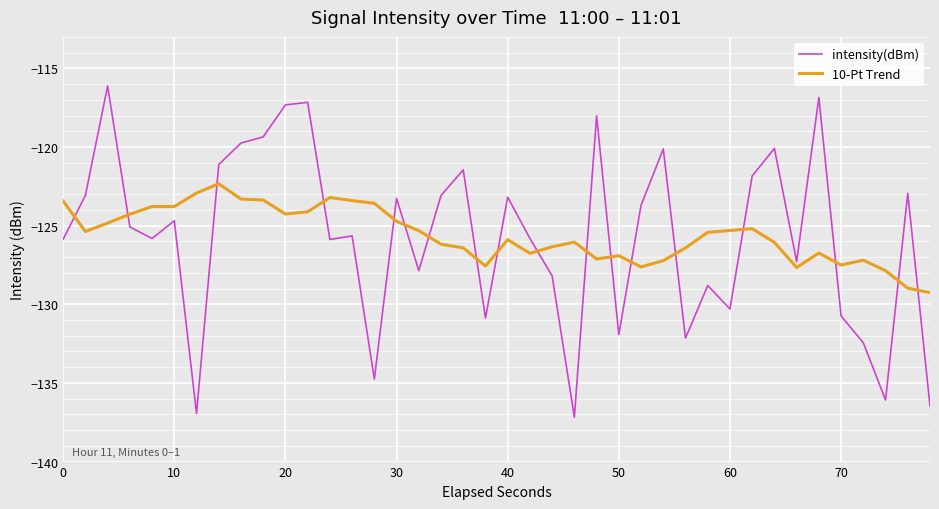

What is the difference between the maximum and minimum values in the intensity(dBm) series?

21.1